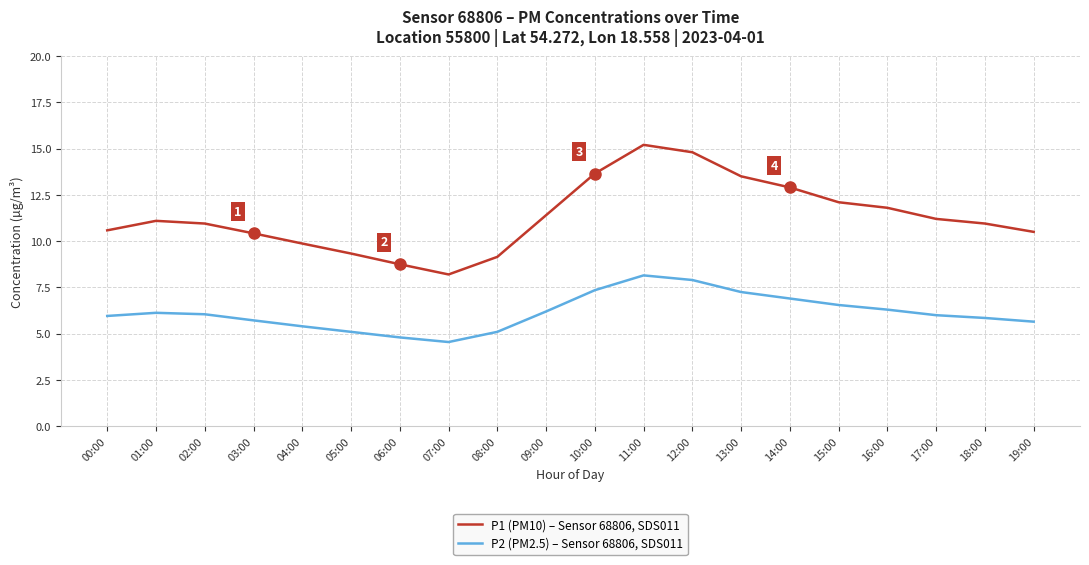

Count the number of data series in this chart.

2